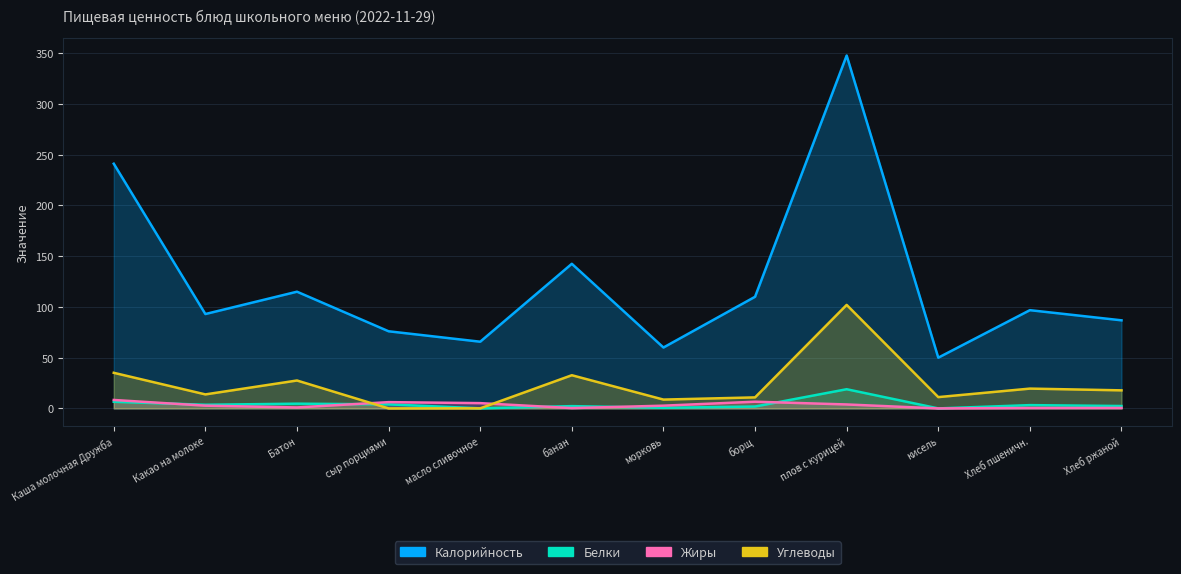

Is the value of Жиры at Батон greater than the value of Калорийность at Какао на молоке?

No